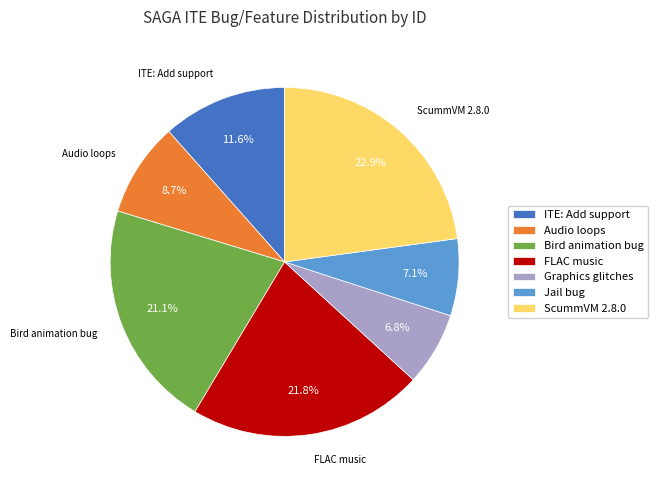

What is the total percentage of ITE: Add support and Bird animation bug?

32.7%